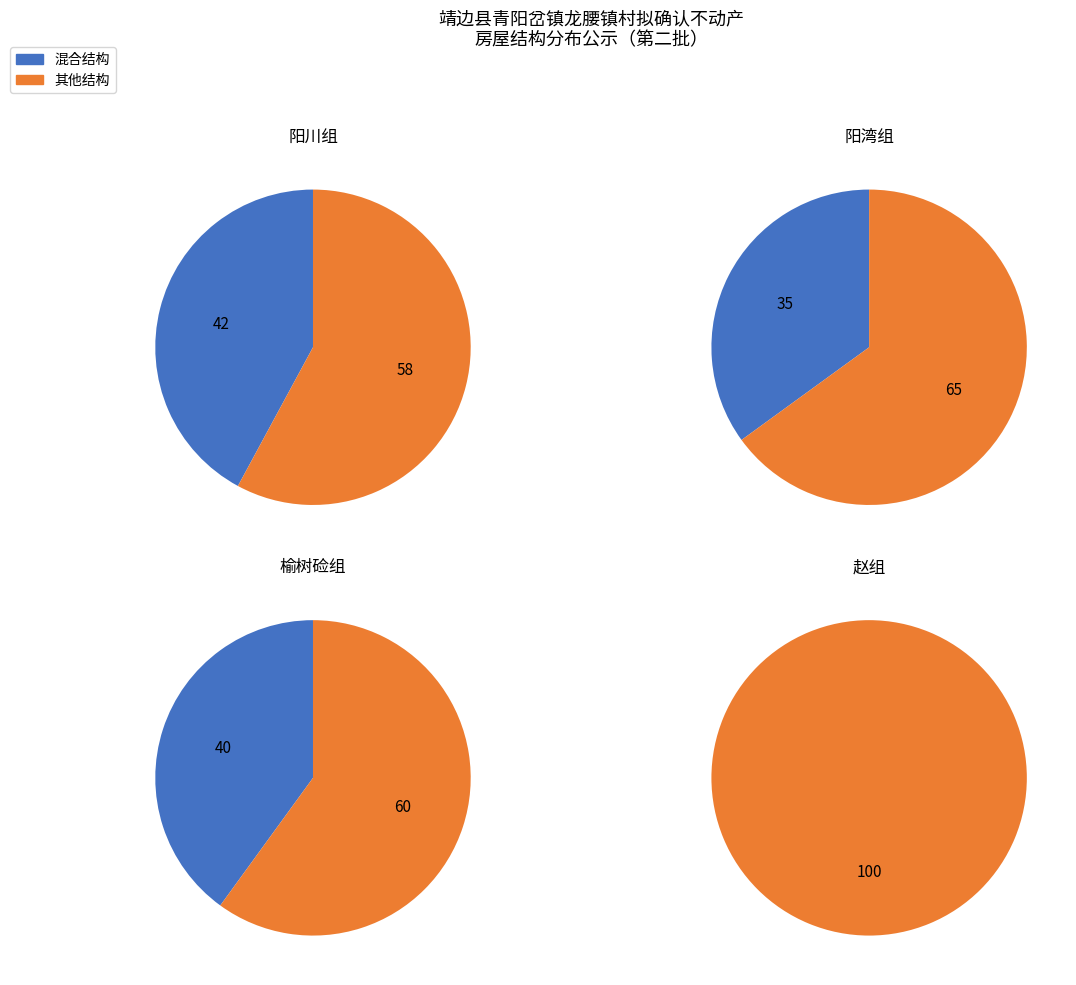

The 其他结构 slice represents 65% of the pie. True or false?

True